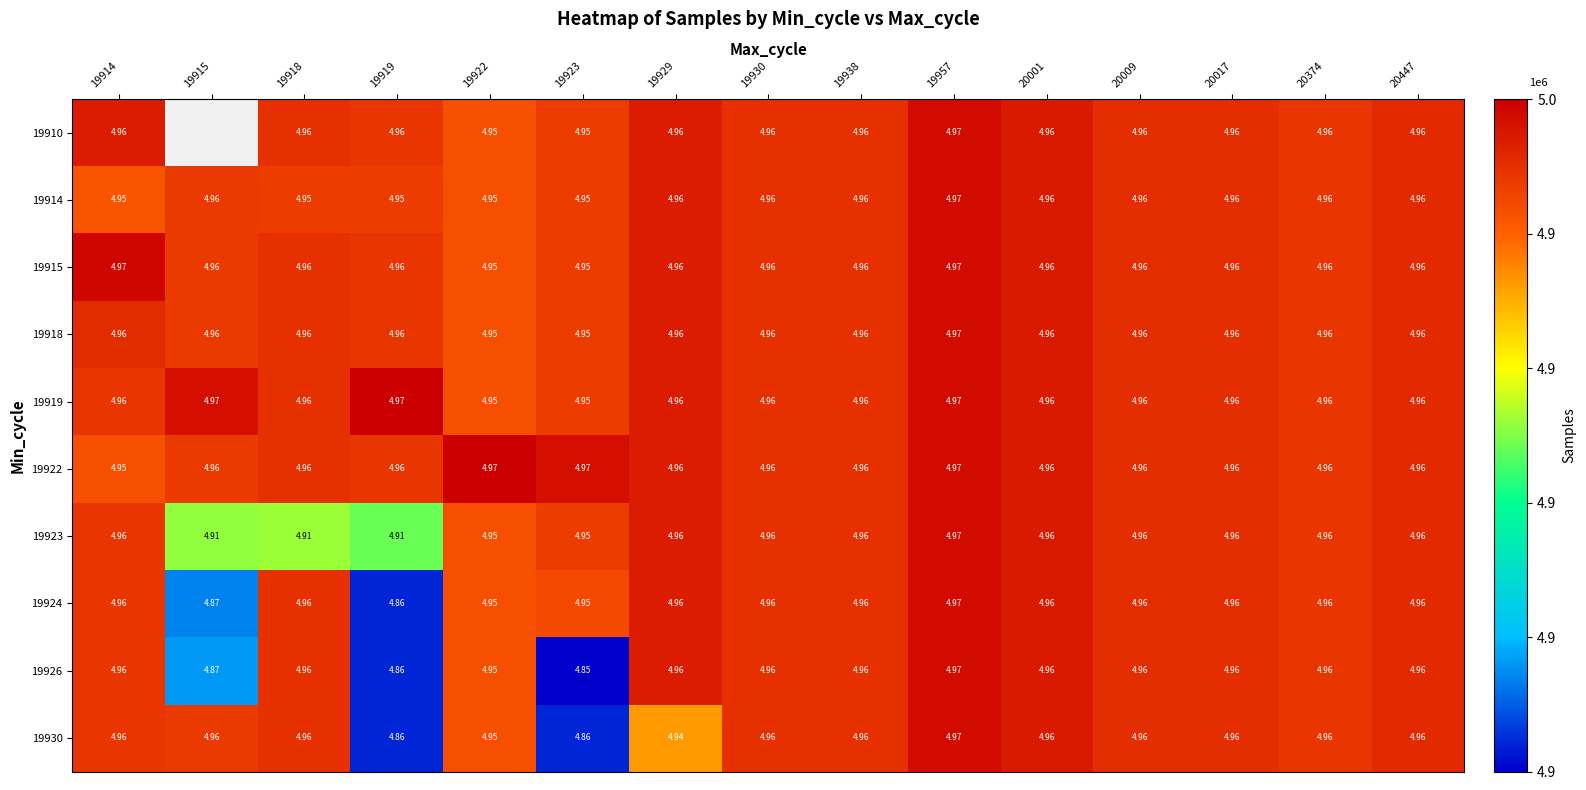

Is the value of 19914 at 19914 greater than the value of 19926 at 19919?

Yes